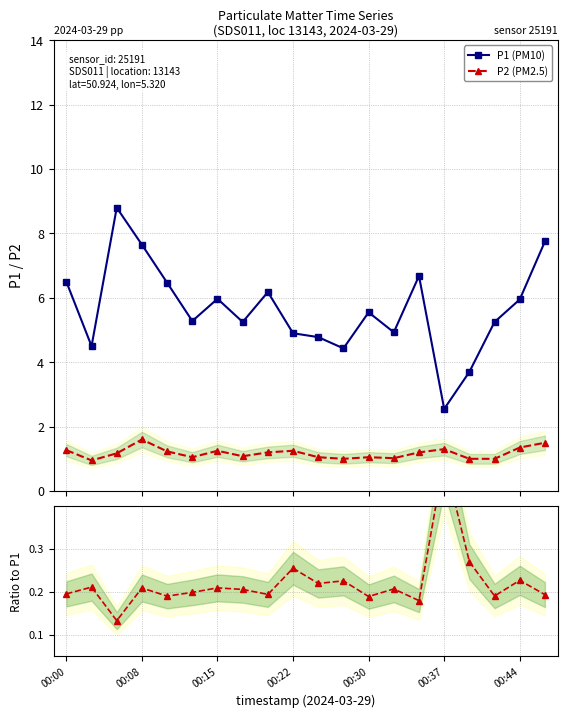

Which series has the largest total across all categories?

P1 (PM10)